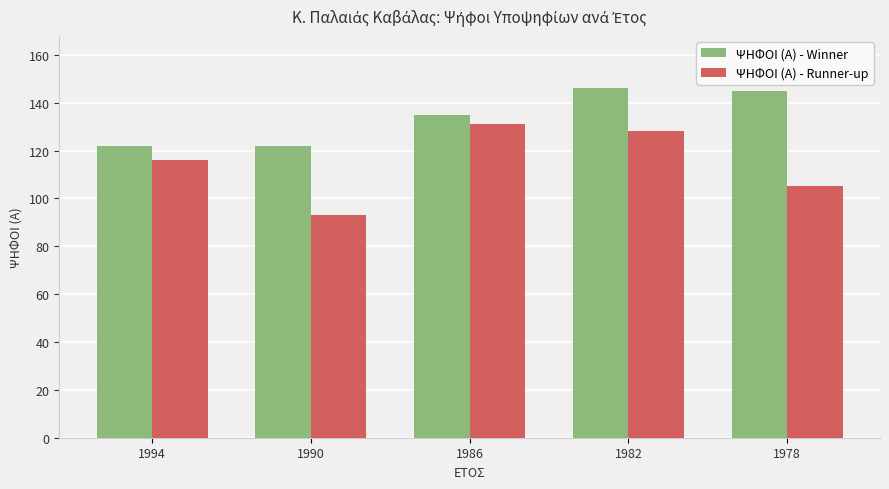

Which series has the widest spread of values?

ΨΗΦΟΙ (Α) - Runner-up